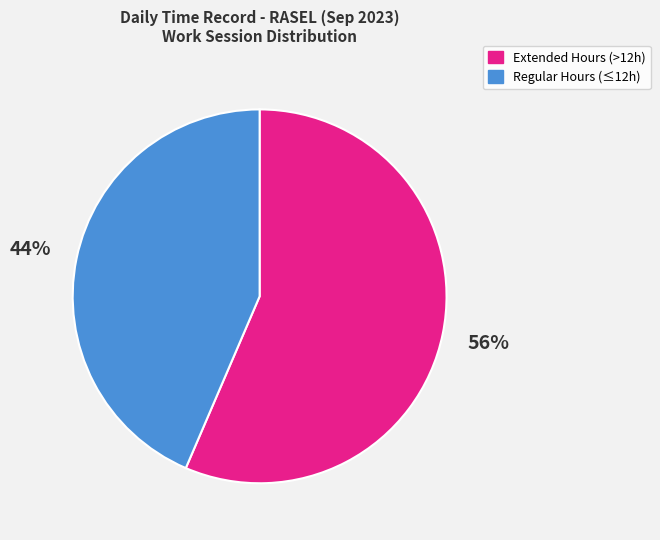

To the nearest percent, what is the average slice percentage?

50%